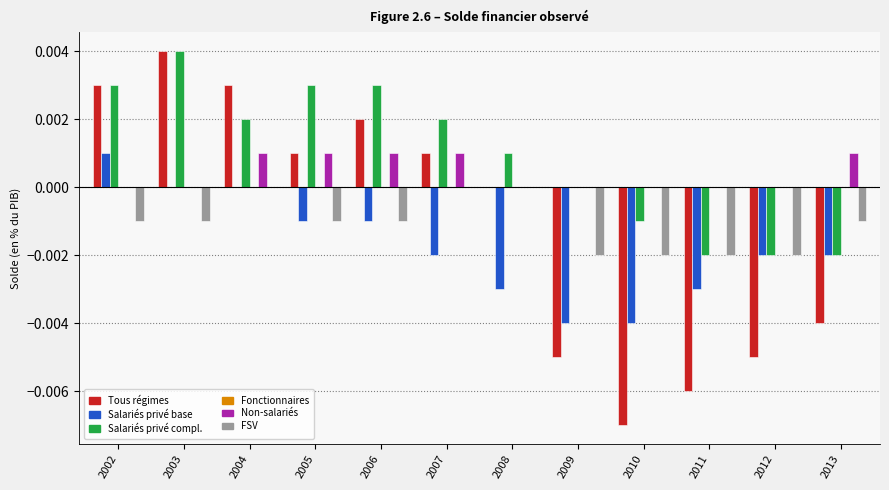

Which series changed the most between 2002 and 2013?

Tous régimes